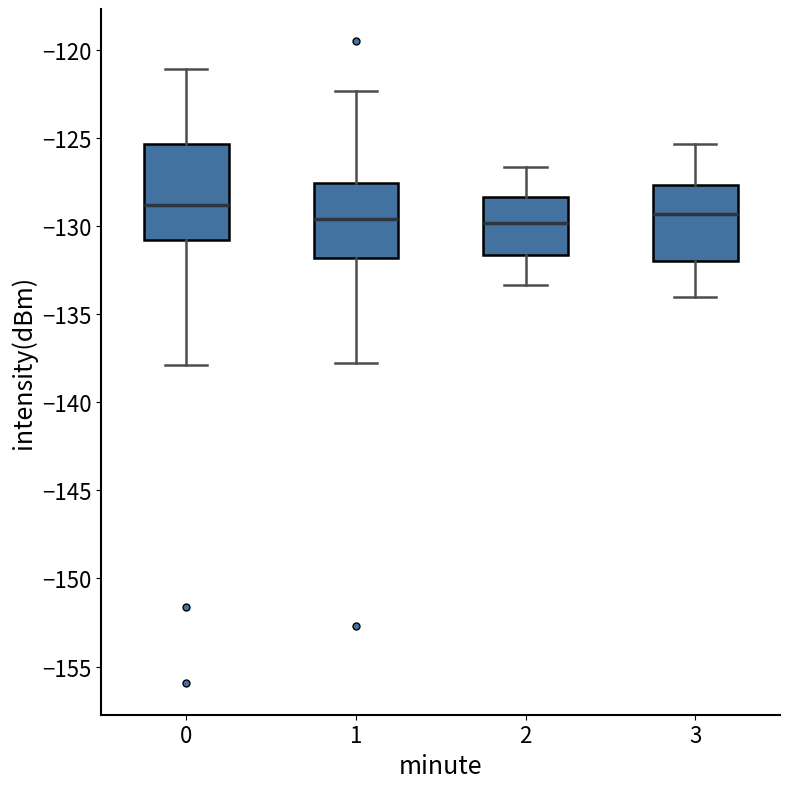

Reading left to right, transcribe this box plot: for each box, give where its median line is, the range the box spans, and where its two whiskers end, as read against the y-axis. The values are not printed on the chart, so give them approximately, as read against the axis.

0: median -129.0, box -131.0 to -125.5, whiskers -138.0 to -121.0
1: median -129.5, box -132.0 to -127.5, whiskers -138.0 to -122.5
2: median -130.0, box -131.5 to -128.5, whiskers -133.5 to -126.5
3: median -129.5, box -132.0 to -127.5, whiskers -134.0 to -125.5